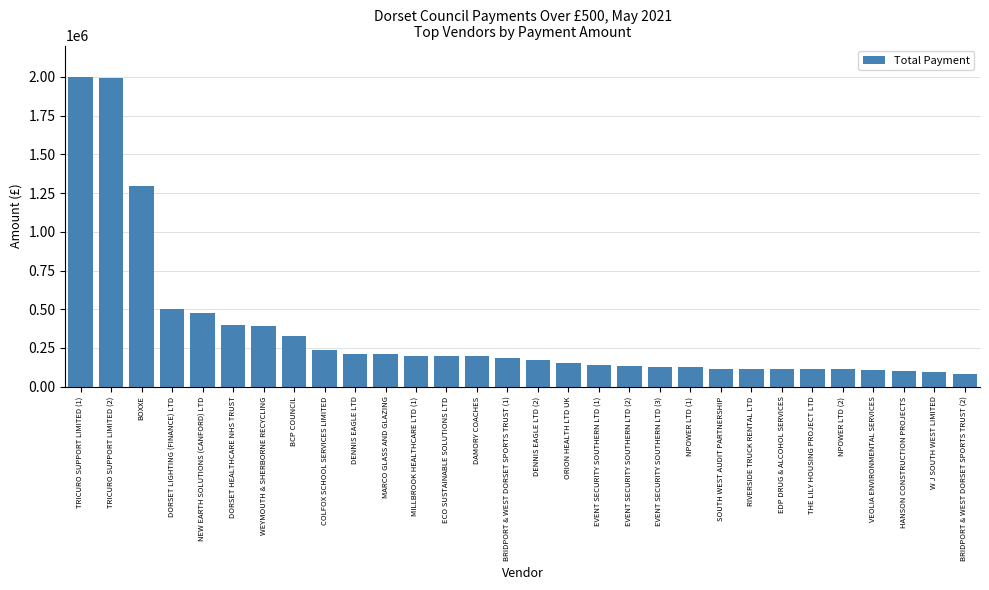

What value does the data have at DORSET LIGHTING (FINANCE) LTD?

499434.4